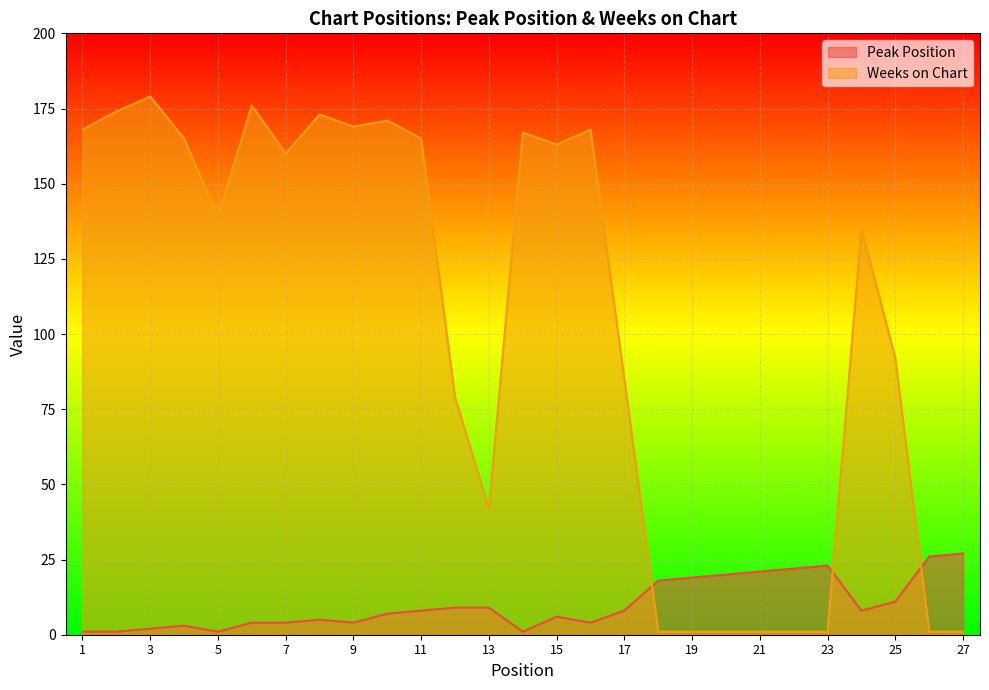

Between 5 and 20, which series saw the biggest shift?

Weeks on Chart